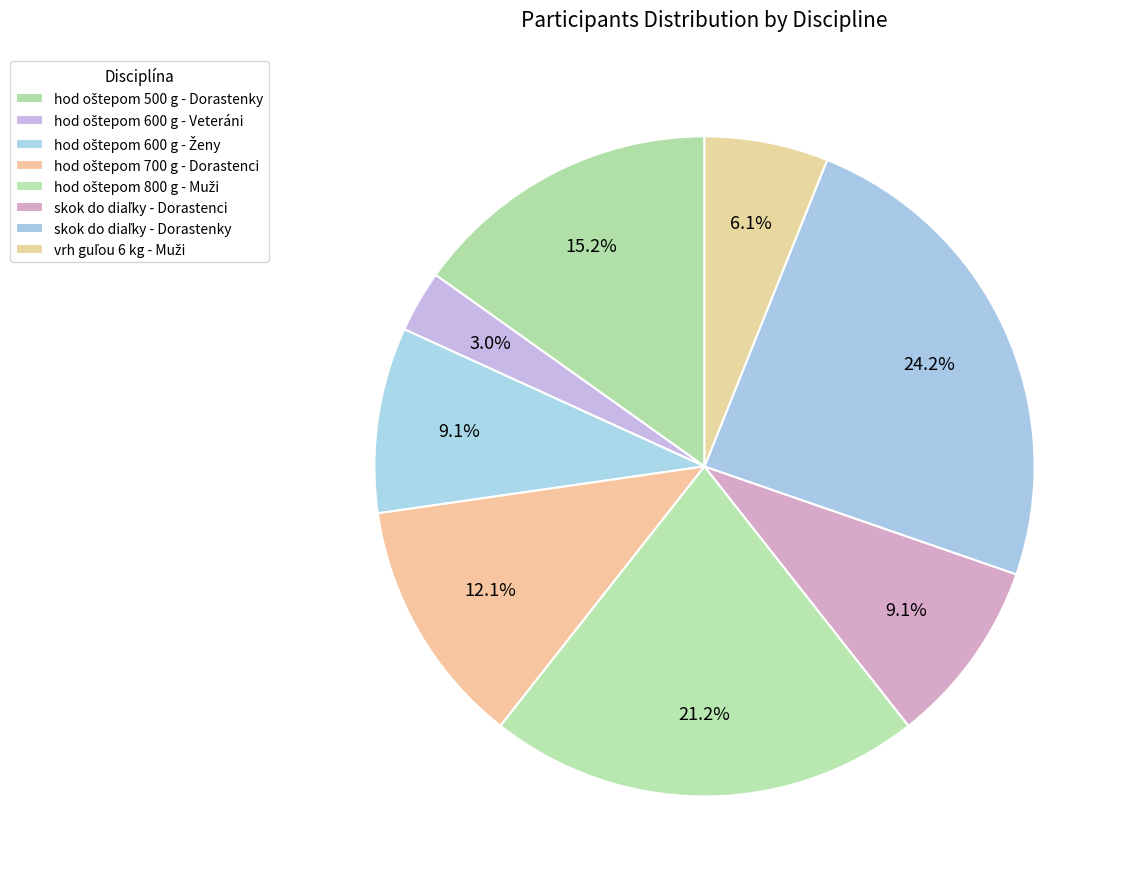

How many segments does this pie chart have?

8